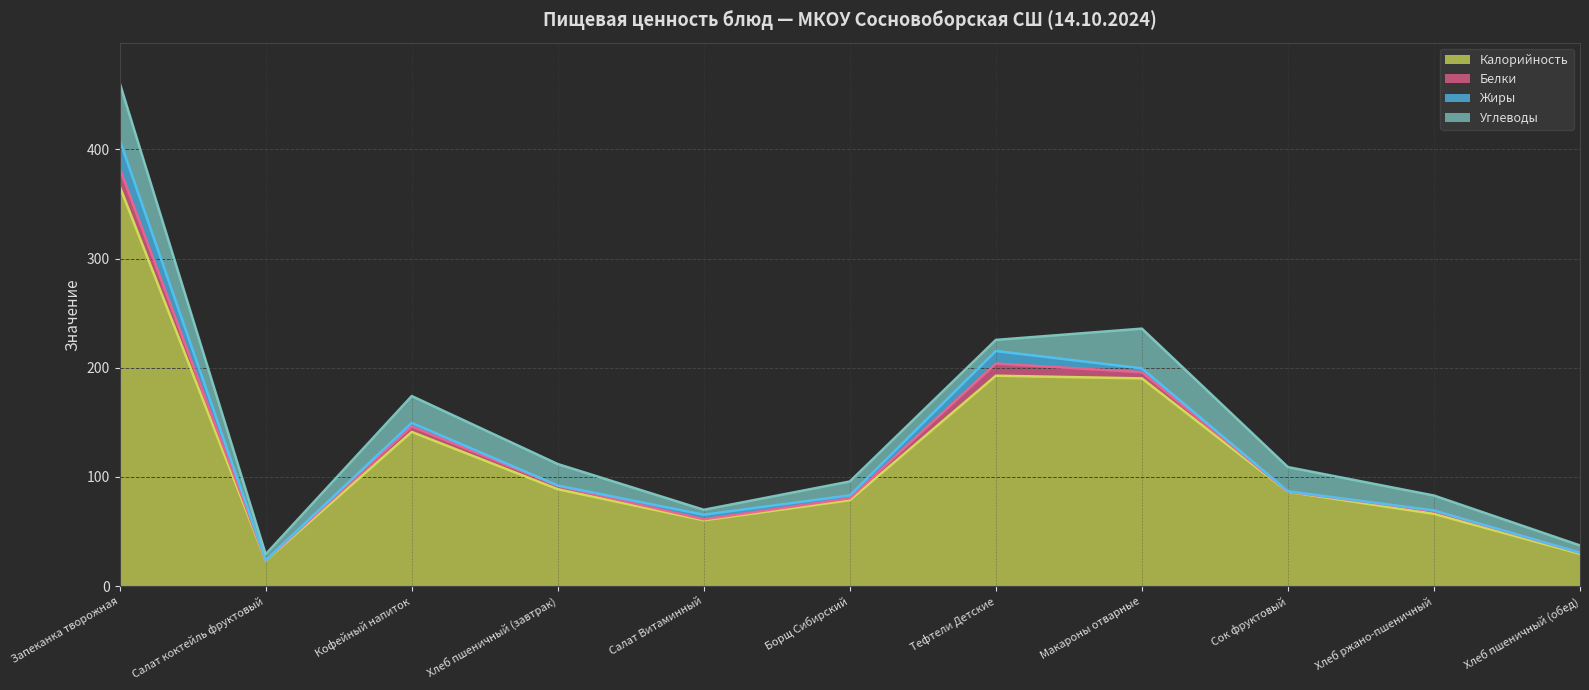

At which category is the sum across all series the highest?

Запеканка творожная